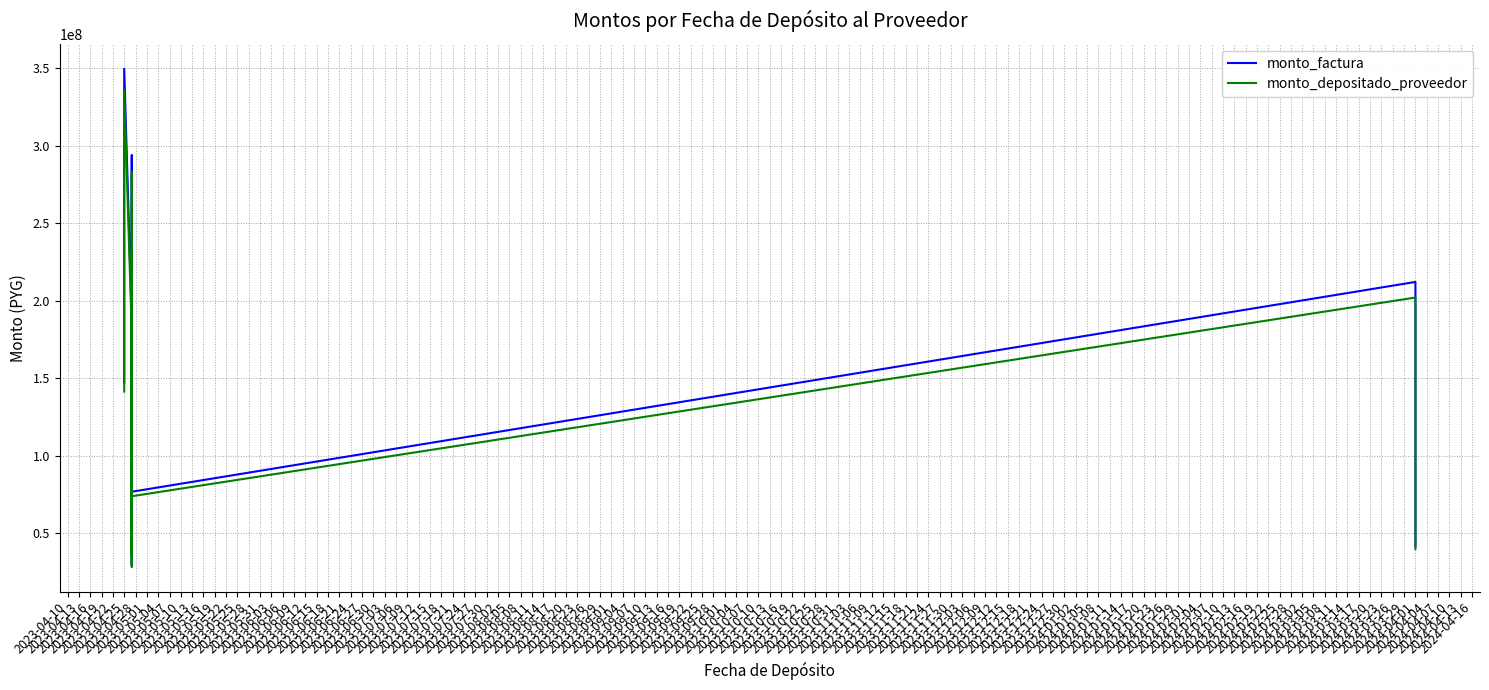

Rank the series by their average value, from highest to lowest.

monto_factura, monto_depositado_proveedor